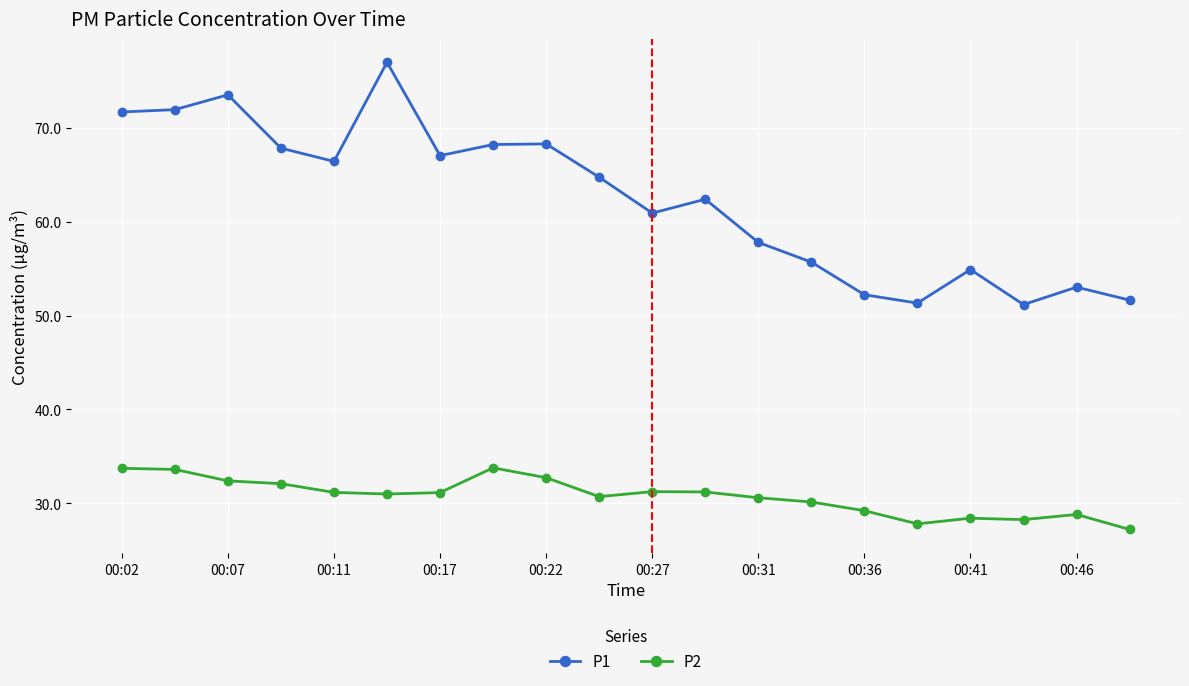

How many data points in P1 are less than 64?

10